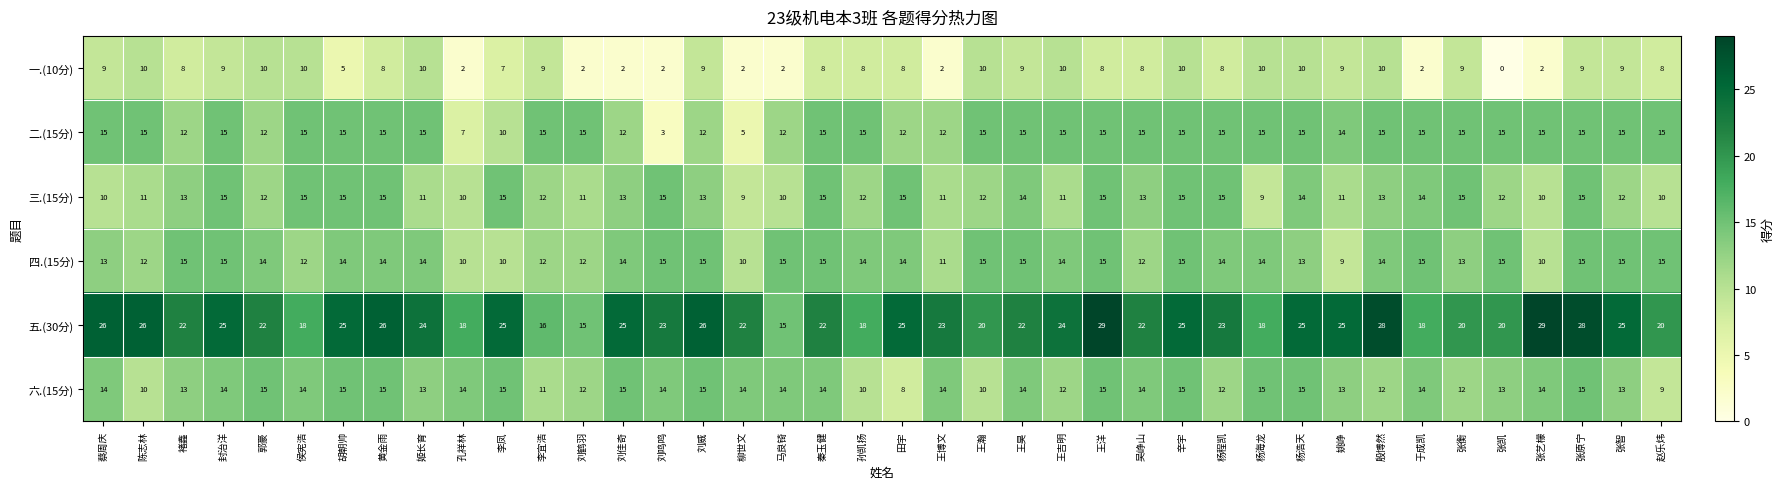

What is the minimum value for 五.(30分)?

15